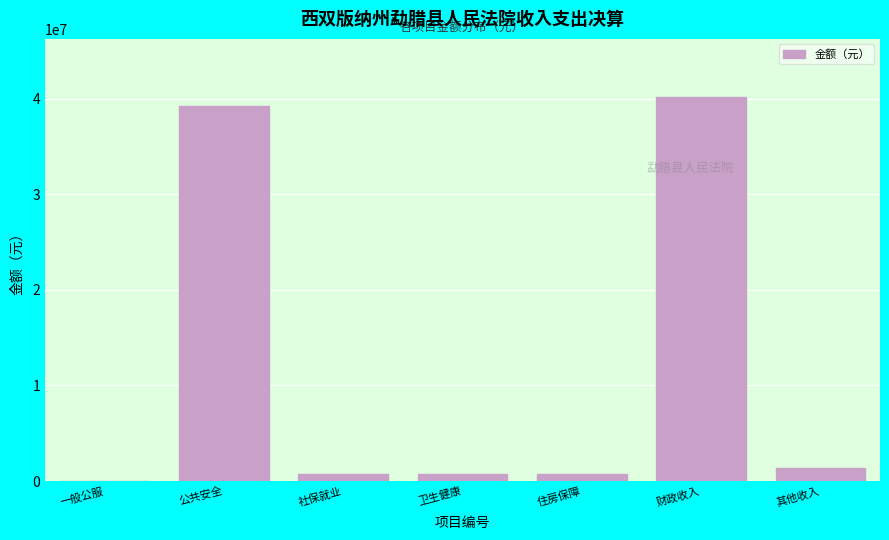

What is the sum of all values?

83089445.8